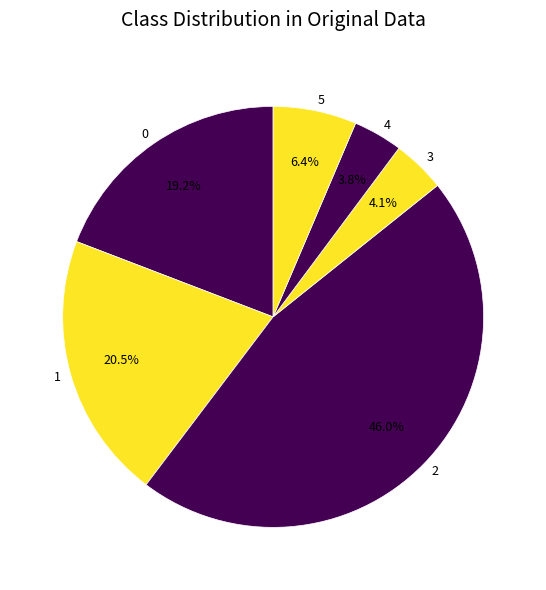

How many segments does this pie chart have?

6